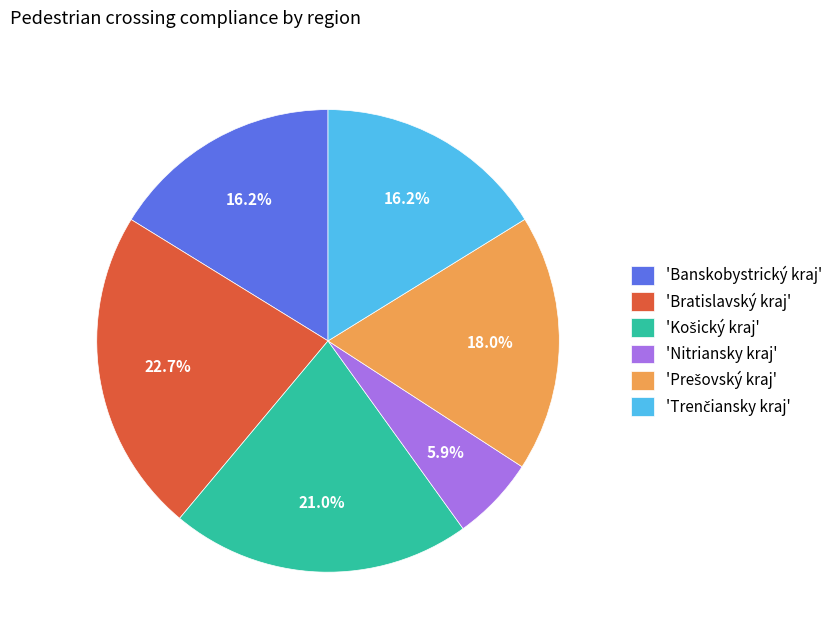

What is the smallest slice in the pie chart?

'Nitriansky kraj'